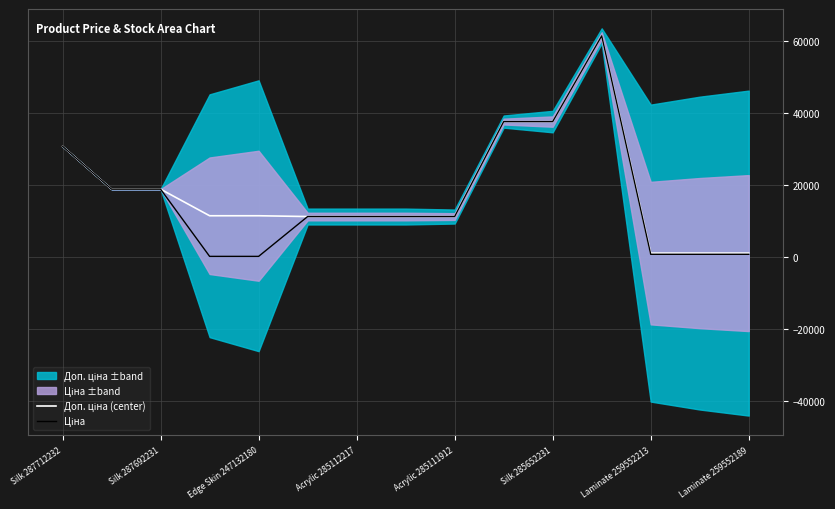

At Laminate 259552213, list the series in order from largest to smallest.

Доп. ціна (center), Ціна